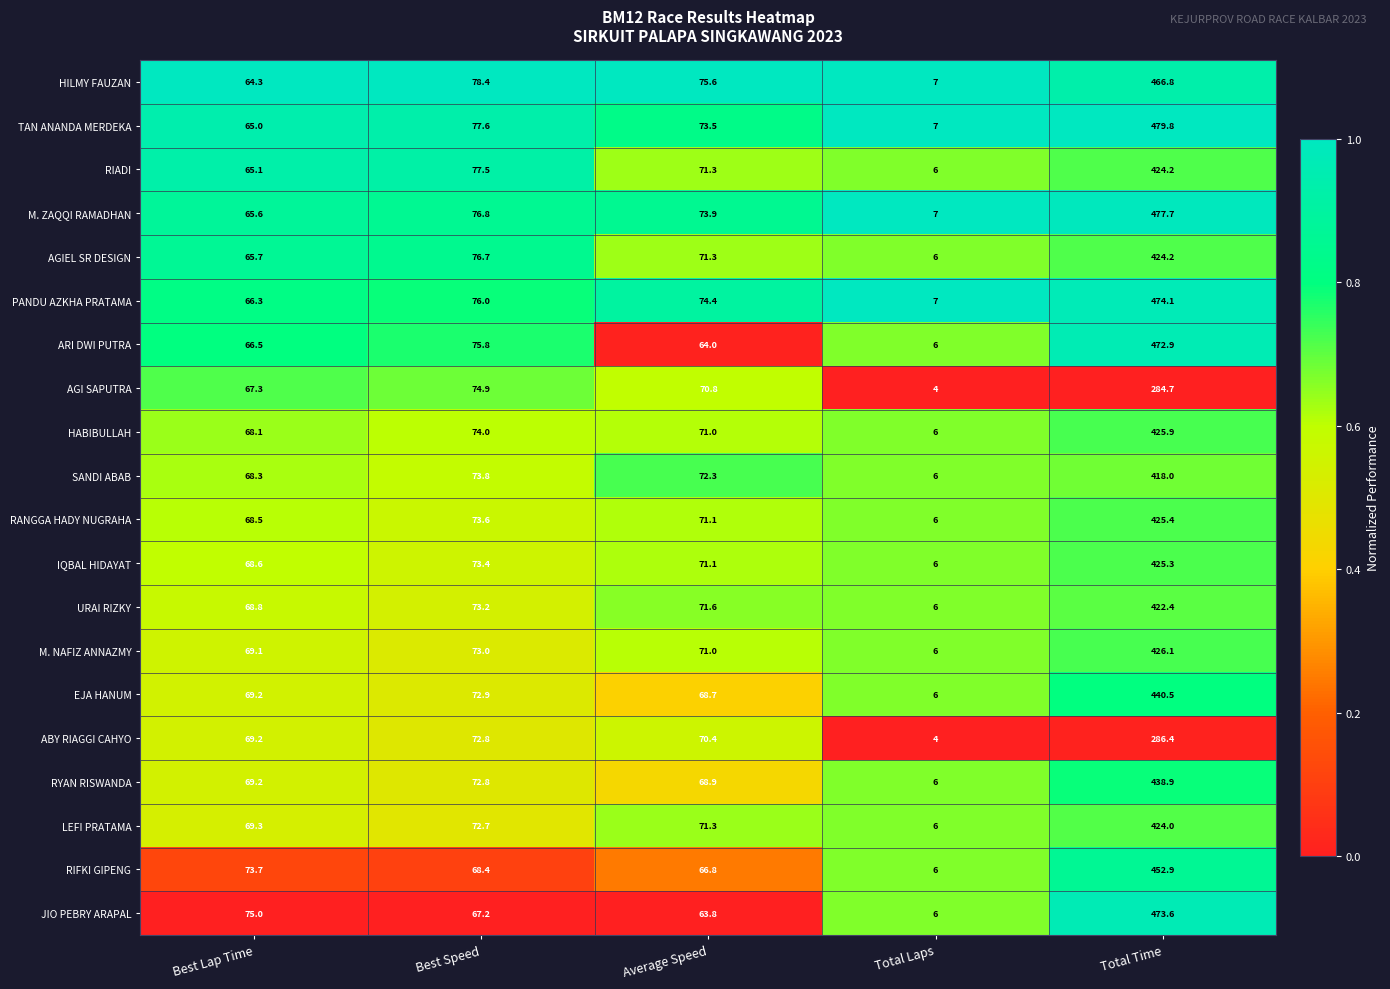

Is it true that PANDU AZKHA PRATAMA equals 36.9 at Best Lap Time?

False